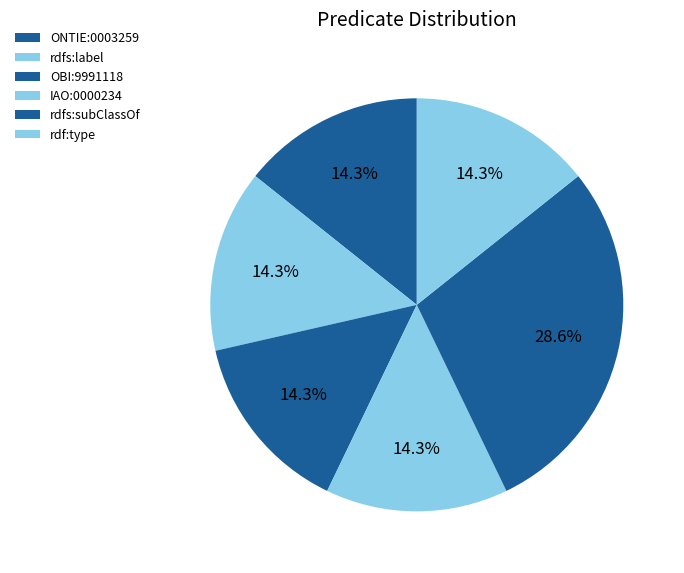

How many segments does this pie chart have?

6